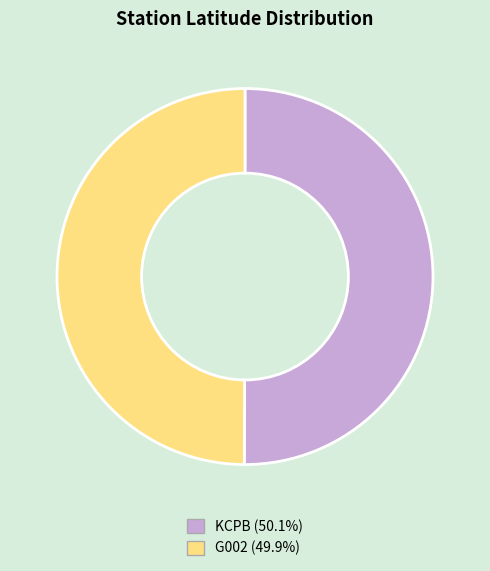

Approximately how many times larger is the value at KCPB (50.1%) compared to G002 (49.9%)?

1.0